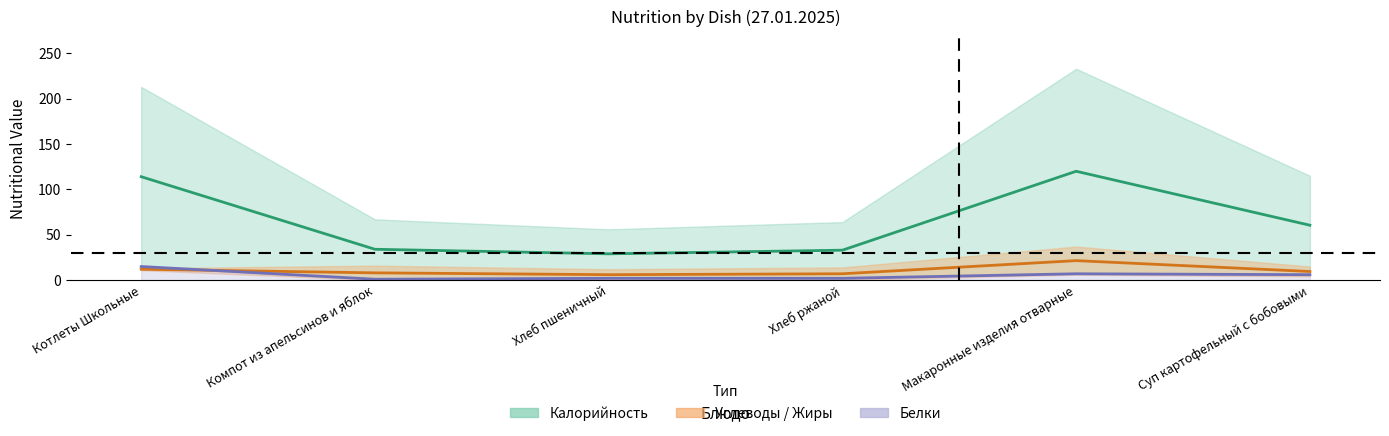

What is the sum of all Белки values?

33.0